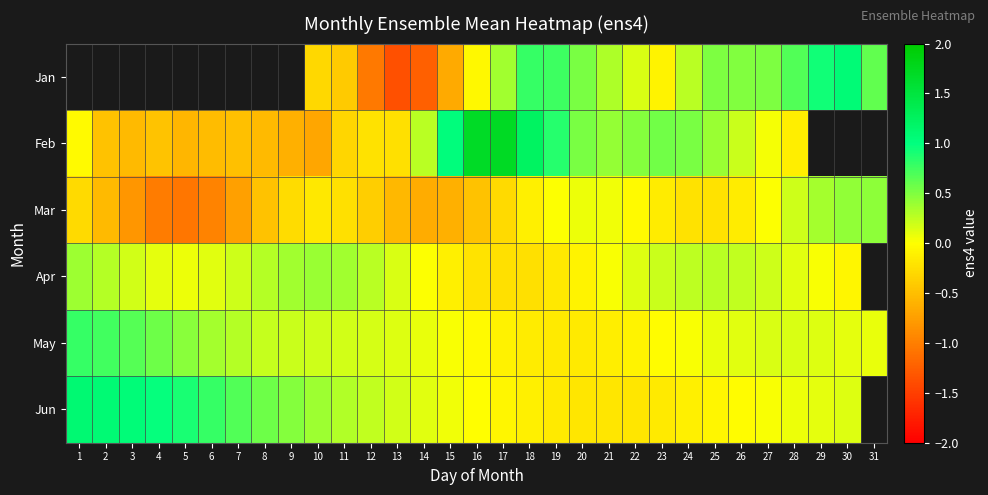

True or false: Mar has a value of -0.1 at 16.

False